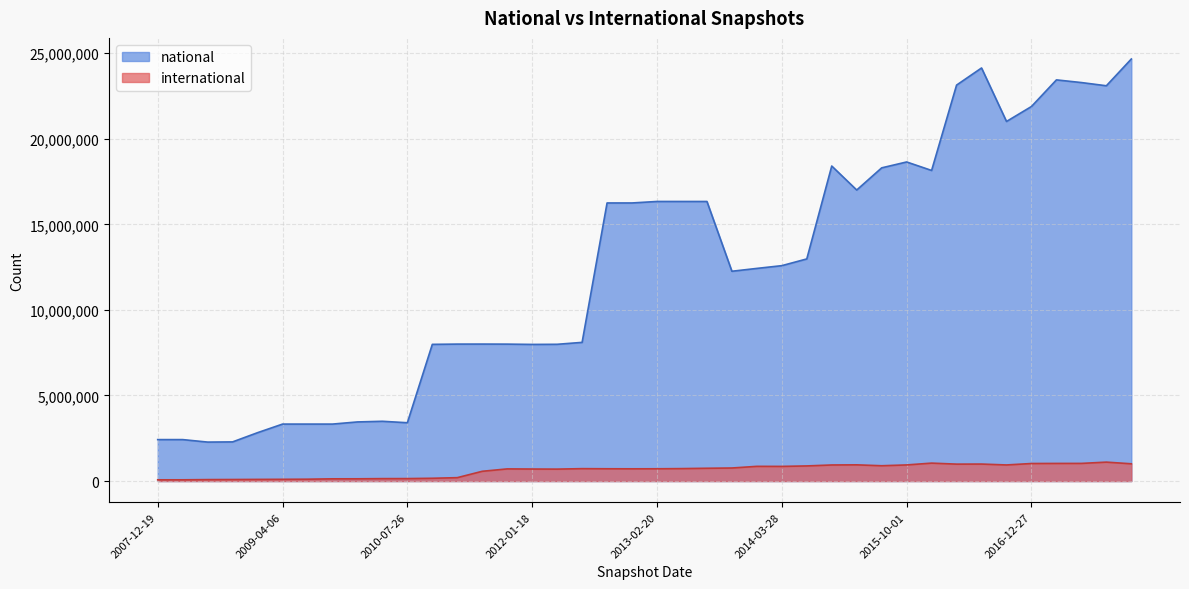

What is the label of the 36th point from the left?

2016-12-27